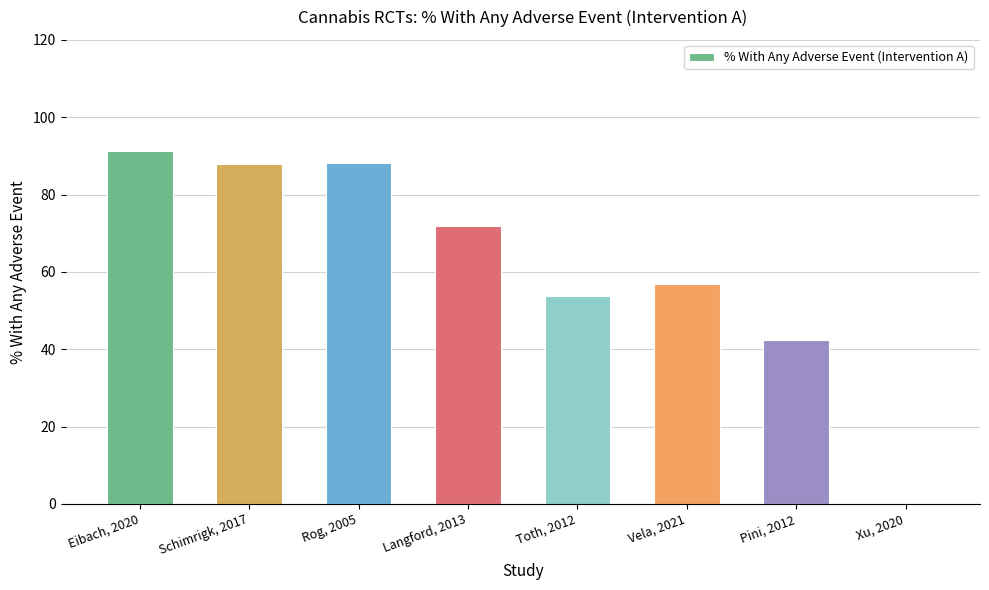

What is the maximum value shown in the chart?

91.2